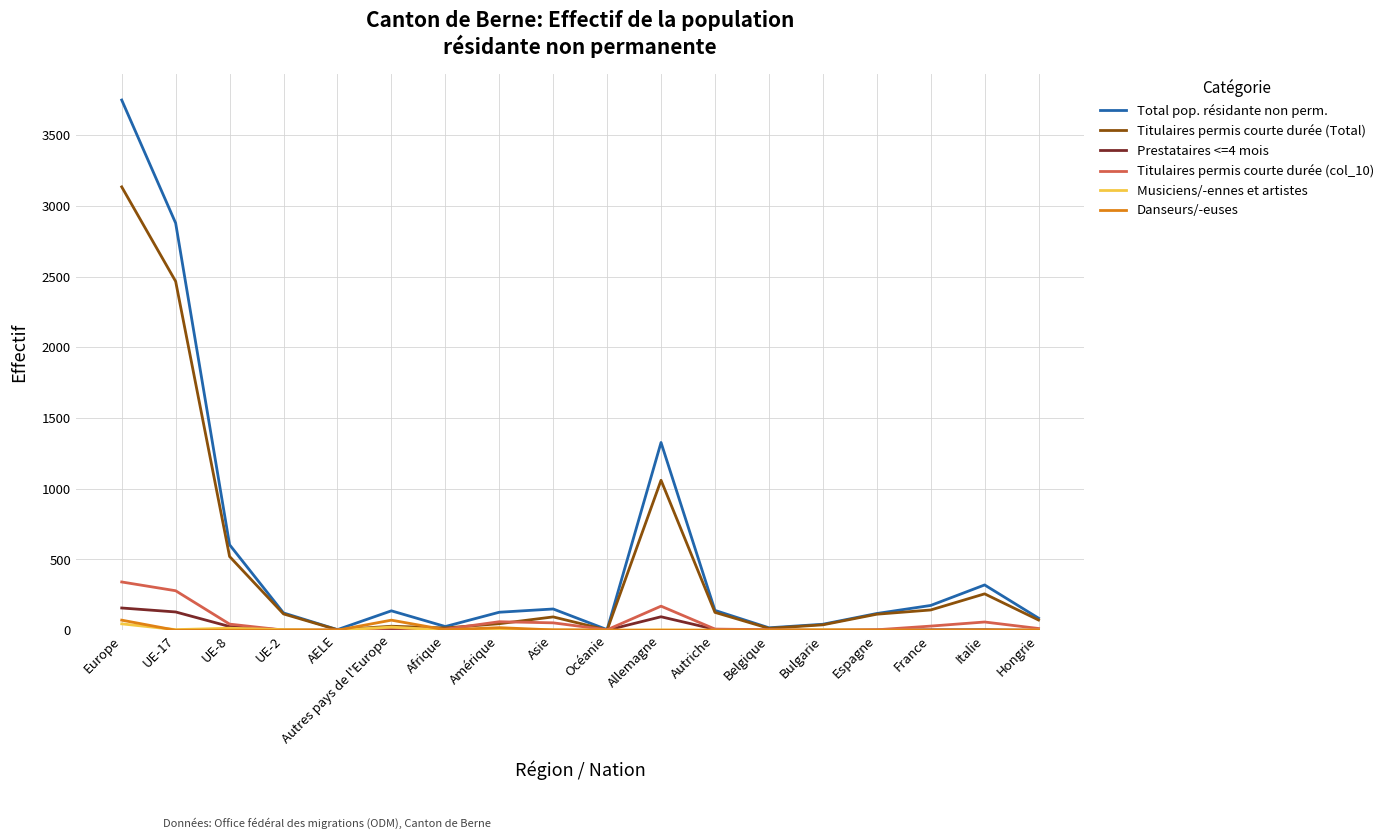

What are all the series names shown in the legend?

Total pop. résidante non perm., Titulaires permis courte durée (Total), Prestataires <=4 mois, Titulaires permis courte durée (col_10), Musiciens/-ennes et artistes, Danseurs/-euses